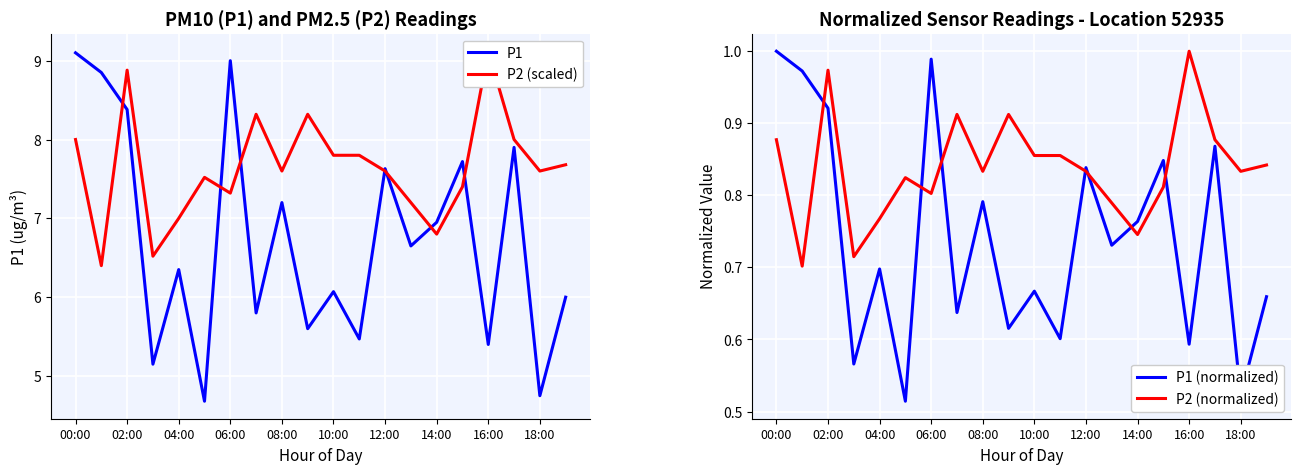

What is the maximum value for P2 (normalized)?

1.0